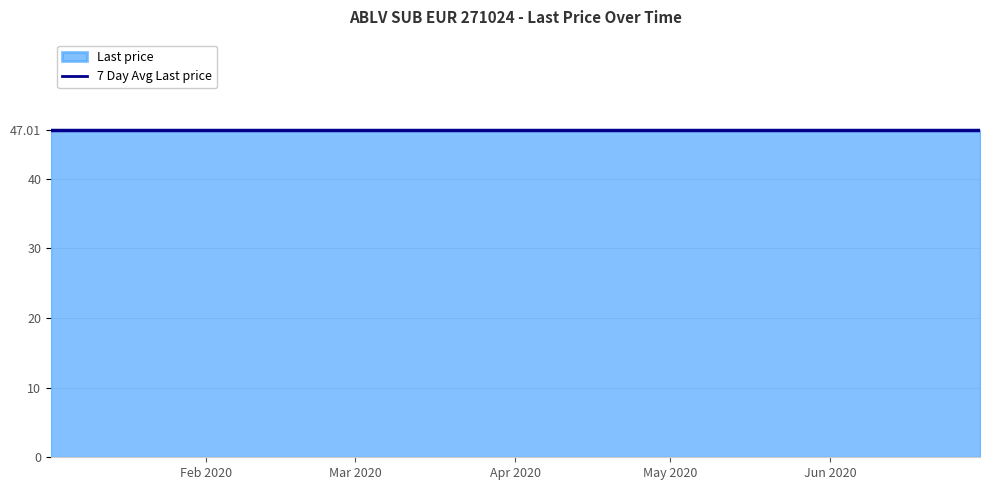

True or false: Security nominal and Last price cross at least once.

False